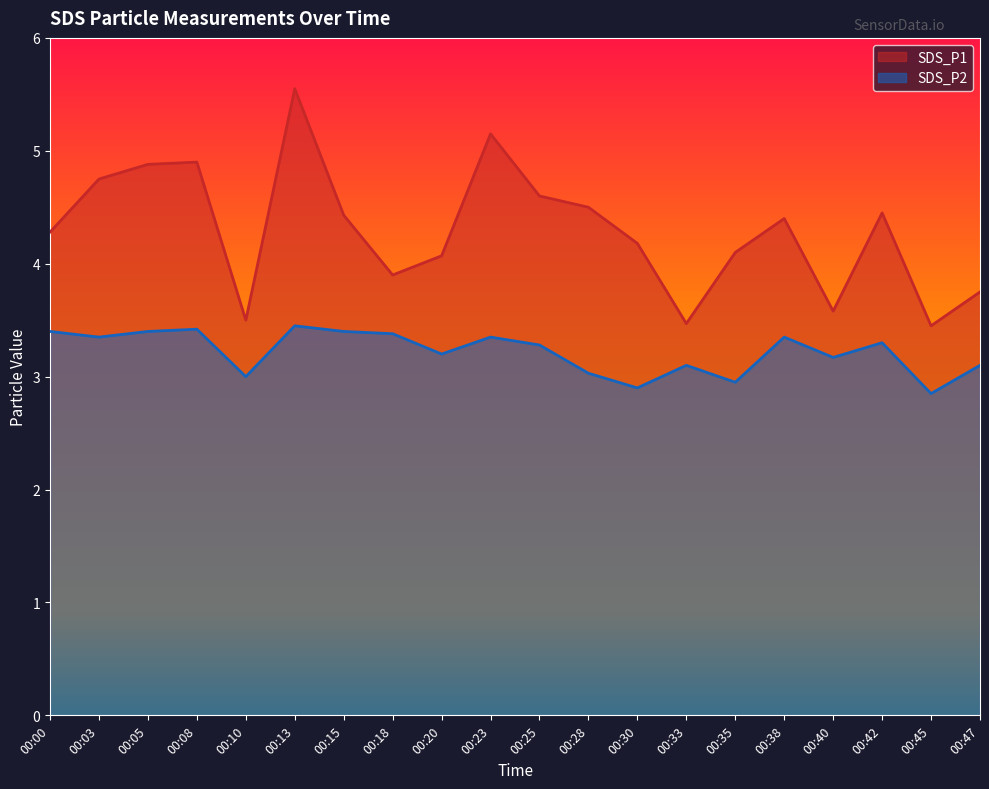

The value of SDS_P2 at 00:15 is 3.4. True or false?

True